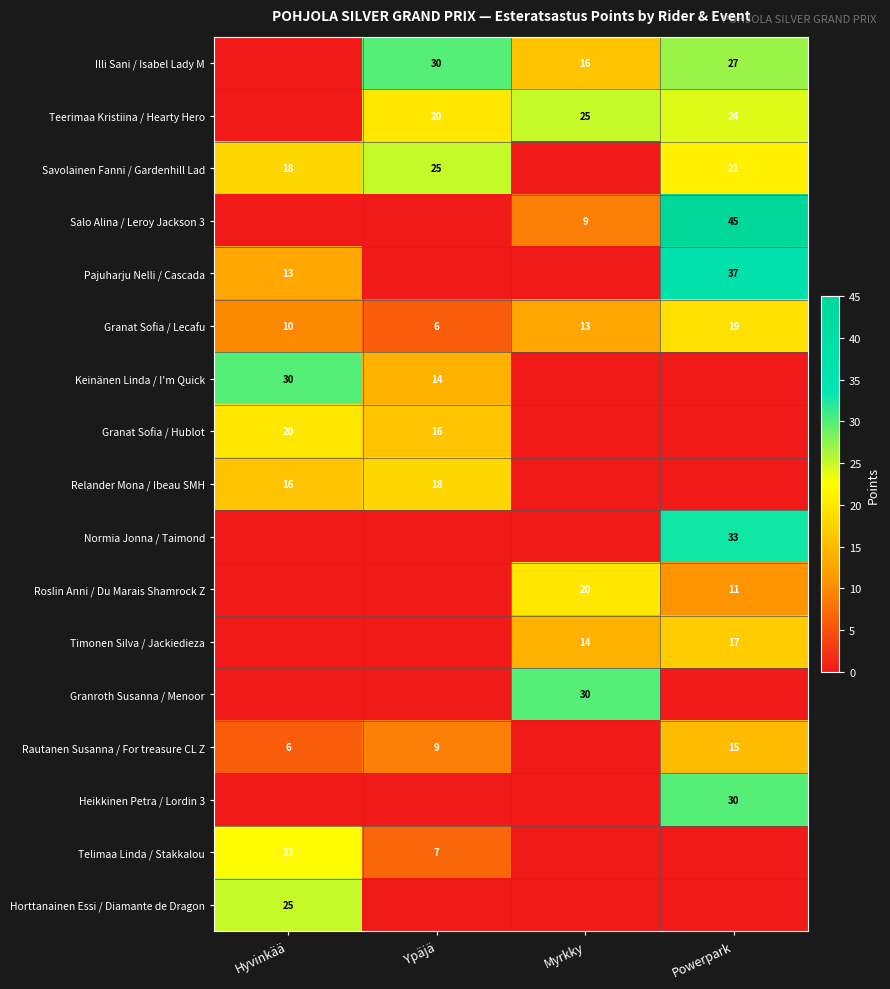

True or false: Teerimaa Kristiina / Hearty Hero has a value of 9 at Ypäjä.

False